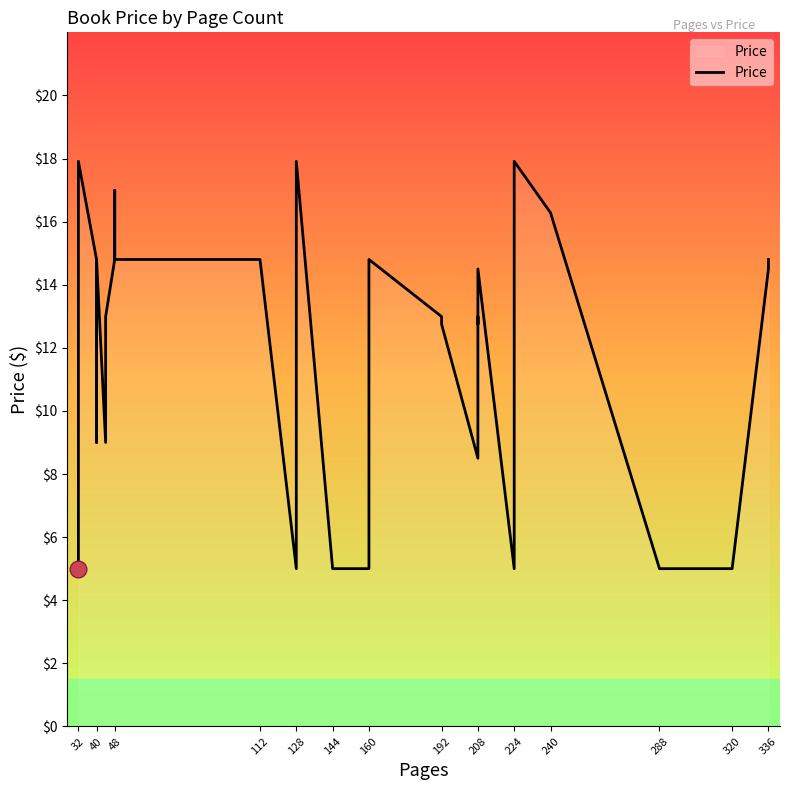

What is the sum of the values at 40 and 224?

19.8